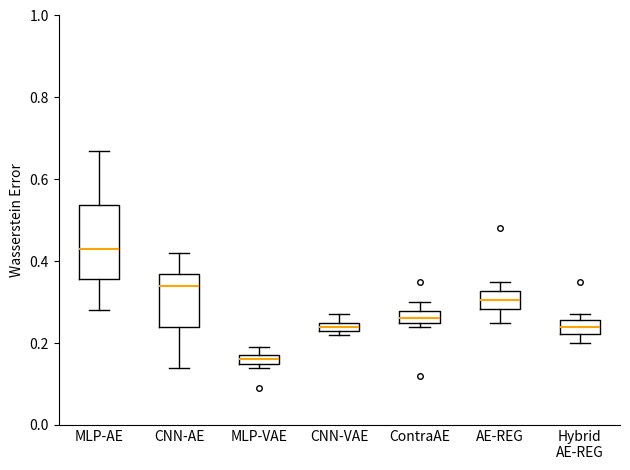

Which box is the tallest, from its lower edge to its upper edge?

MLP-AE